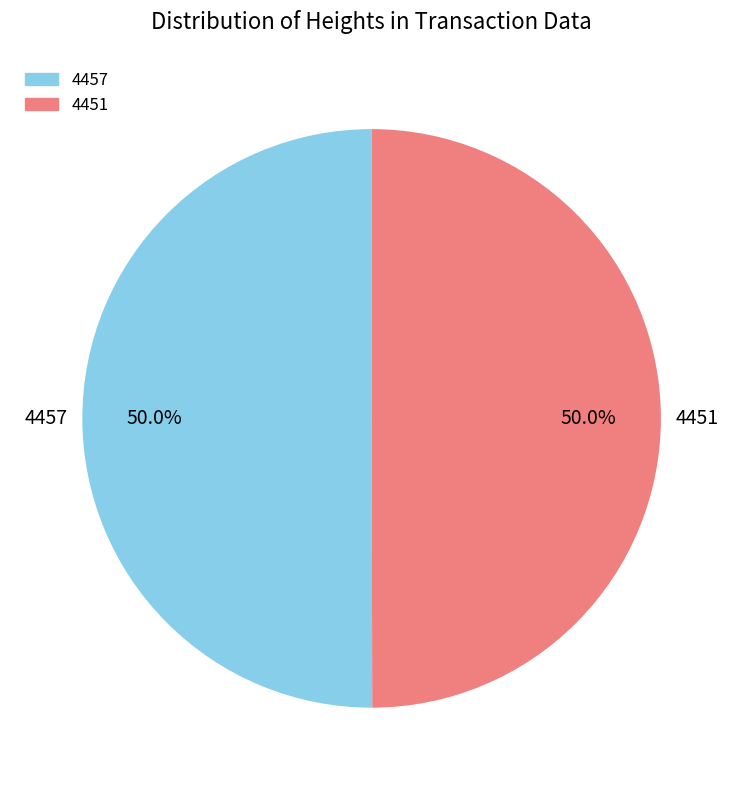

To the nearest percent, what portion does 4457 represent?

50%